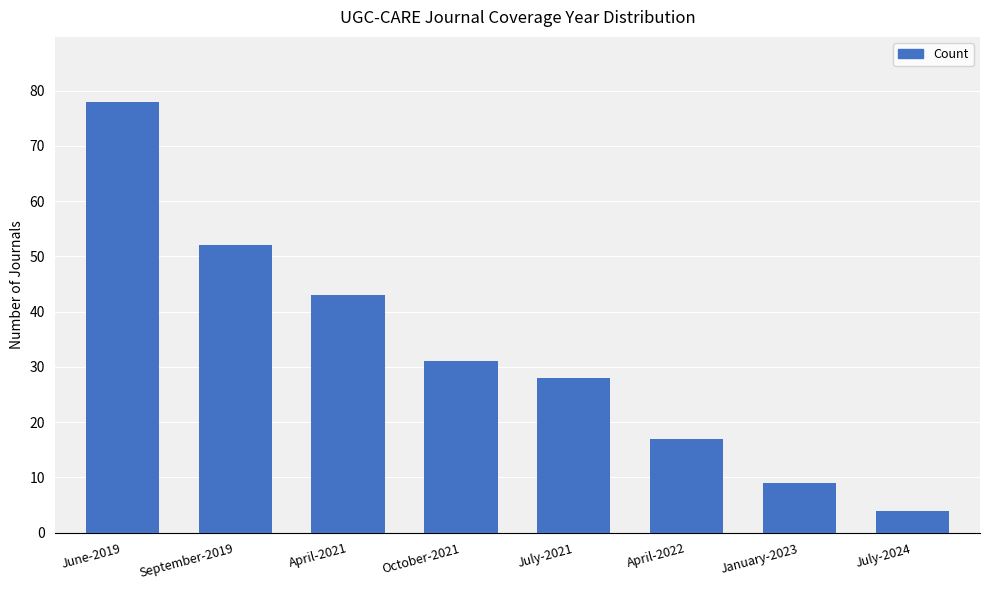

What is the average value?

33